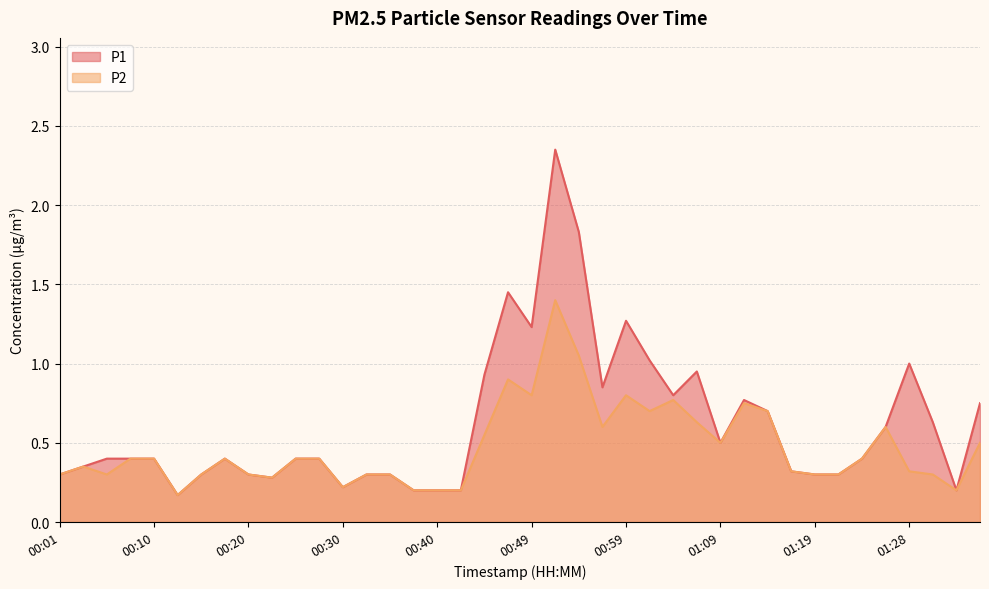

List the labels in order of P2 value, largest first.

00:52, 00:54, 00:47, 00:49, 00:59, 01:04, 01:11, 01:02, 01:14, 01:07, 00:57, 01:26, 00:45, 01:09, 01:36, 00:08, 00:10, 00:18, 00:25, 00:28, 01:24, 00:03, 01:16, 01:28, 00:01, 00:06, 00:15, 00:20, 00:32, 00:35, 01:19, 01:21, 01:31, 00:23, 00:30, 00:37, 00:40, 00:42, 01:33, 00:13